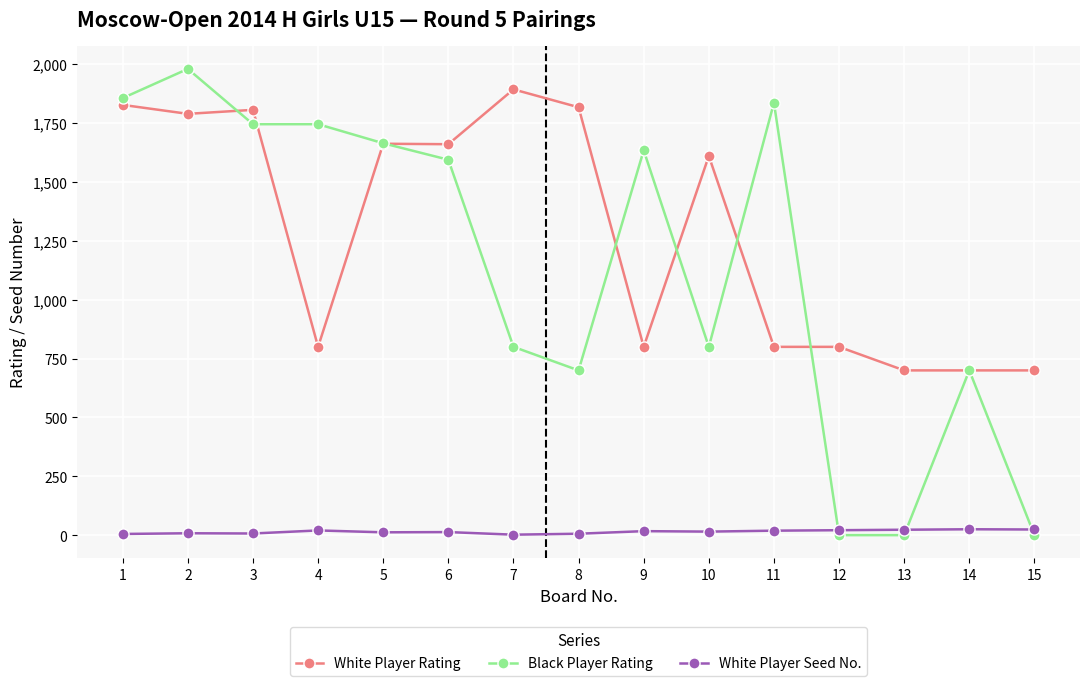

What is the difference between the second highest and second lowest values in the Black Player Rating series?

1857